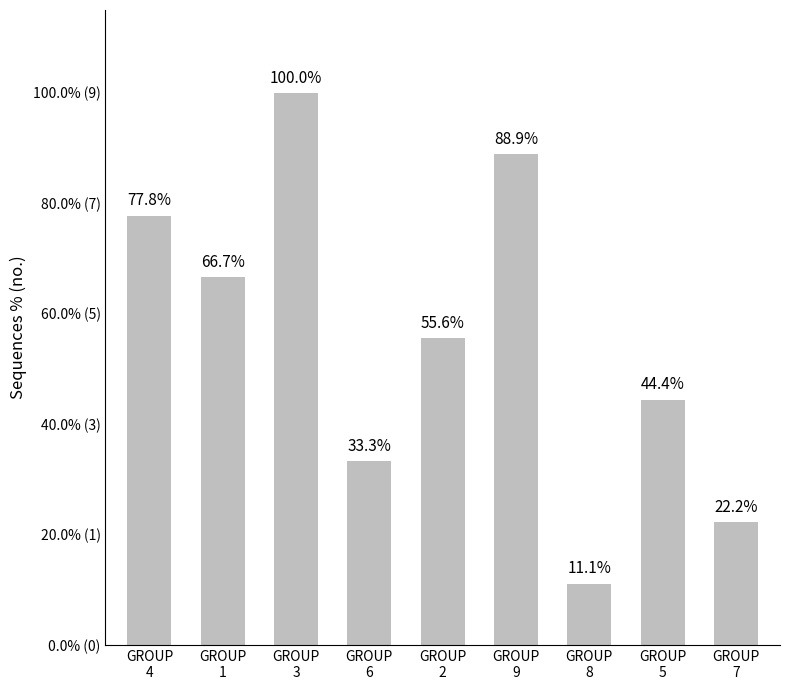

Between GROUP
9 and GROUP
1, which is larger?

GROUP
9